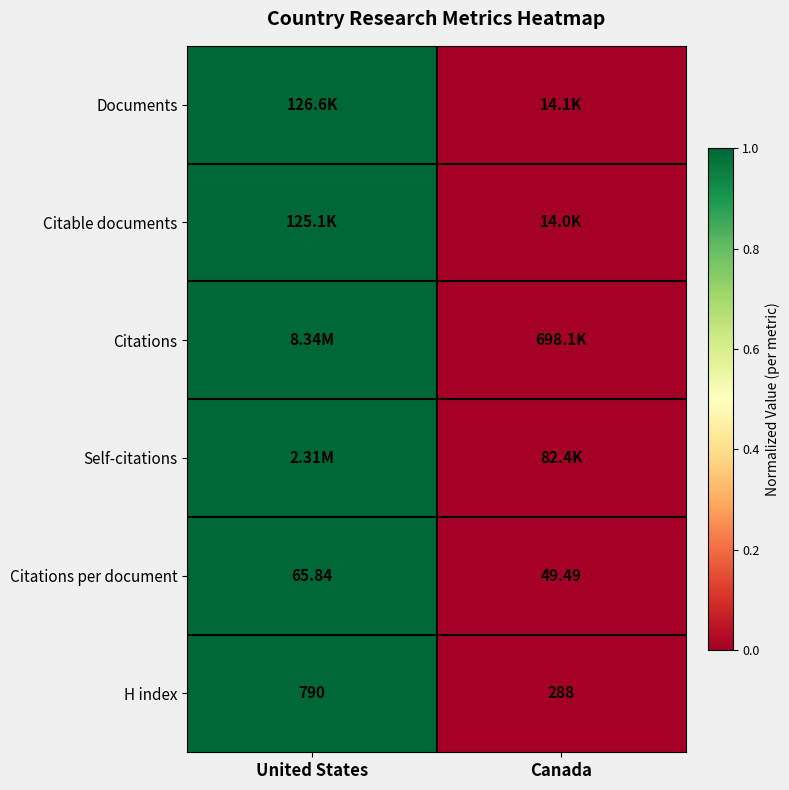

Which category has the lowest value in the Citations per document series?

Canada